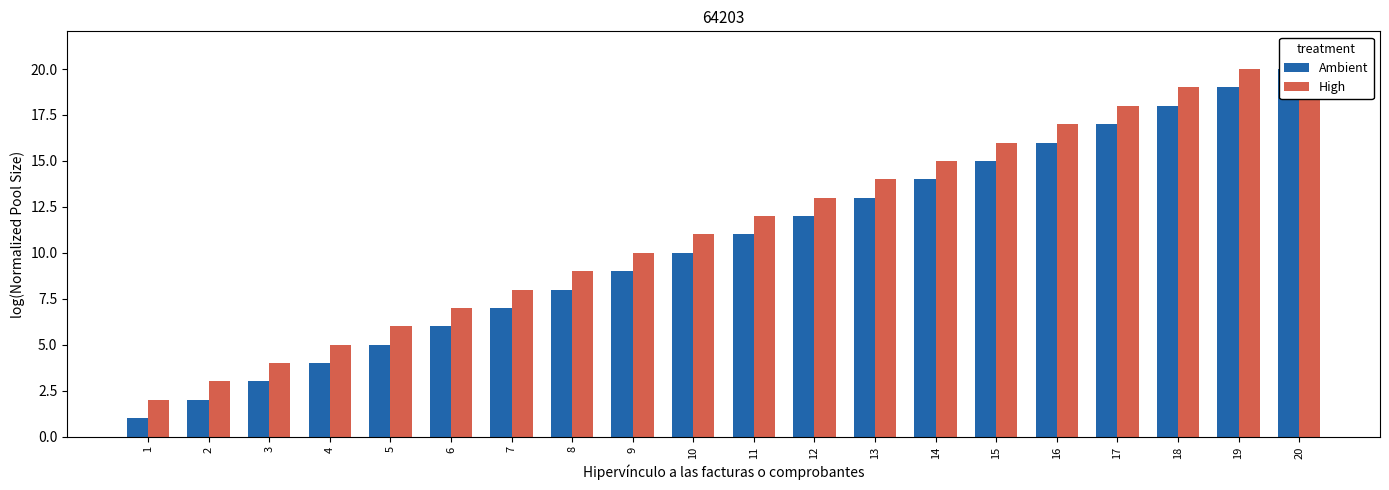

What is the difference between the maximum and minimum values in the Ambient series?

19